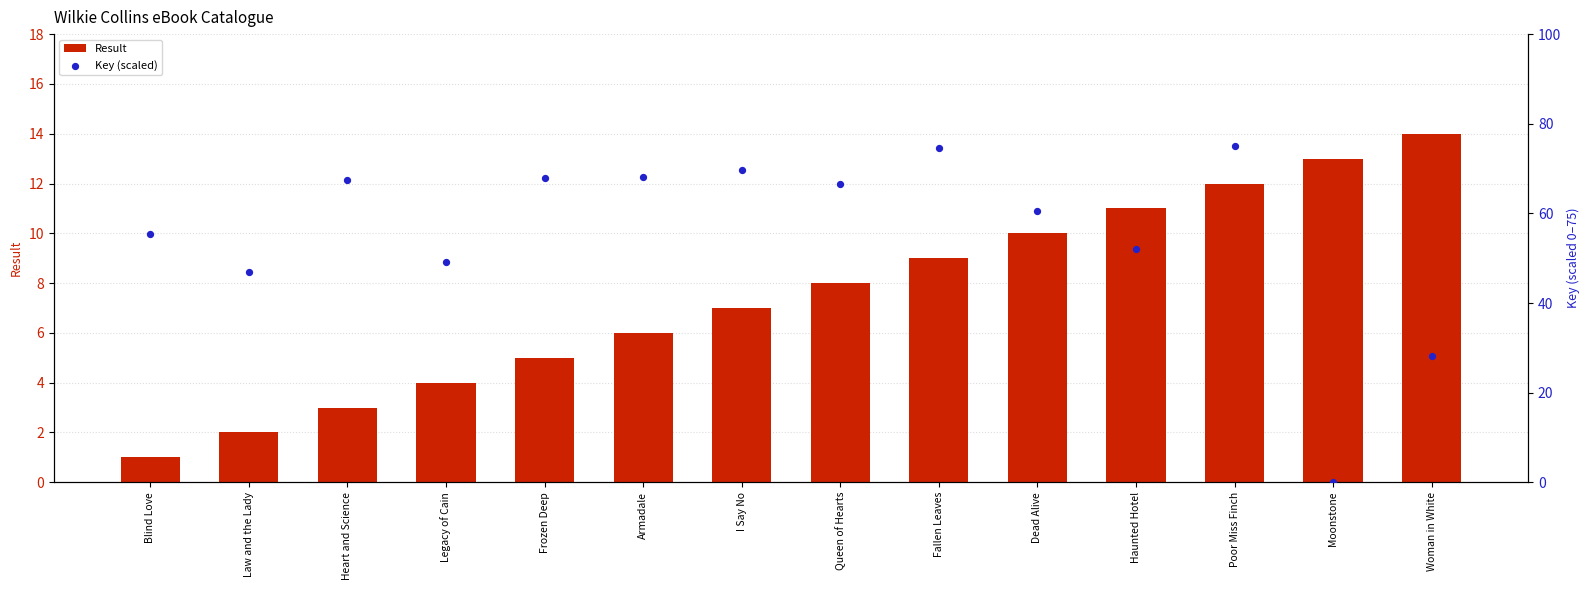

What are all the series names shown in the legend?

Result, Key (scaled)